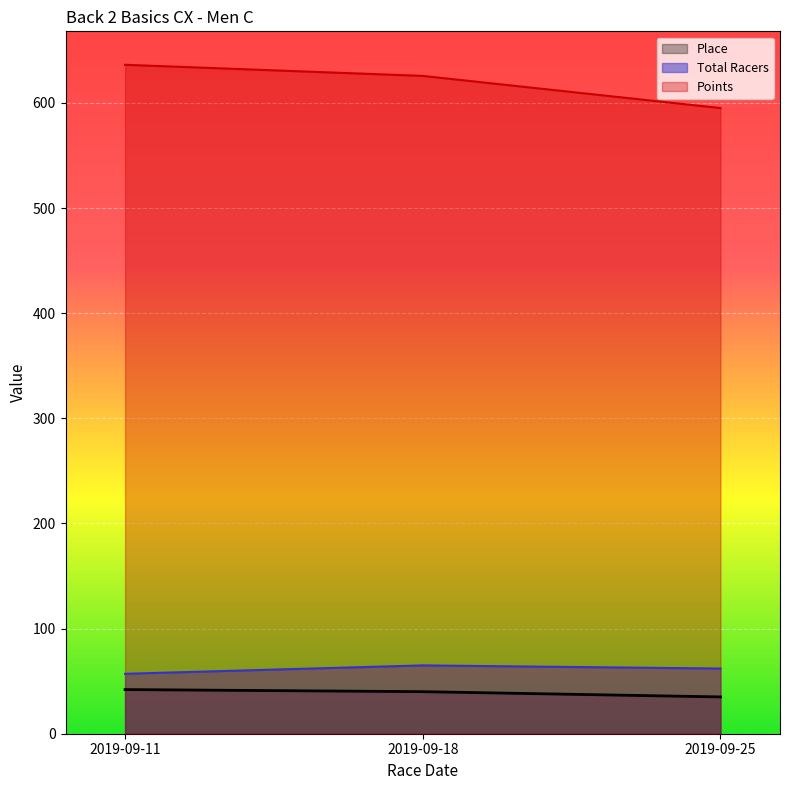

How many values in the Points series exceed 625?

2